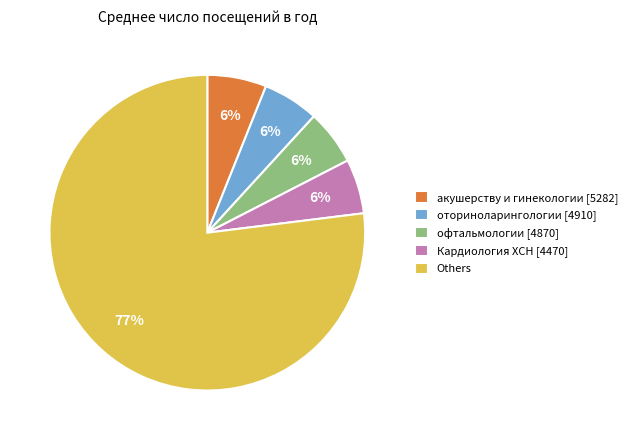

Does any single category account for the majority?

Yes